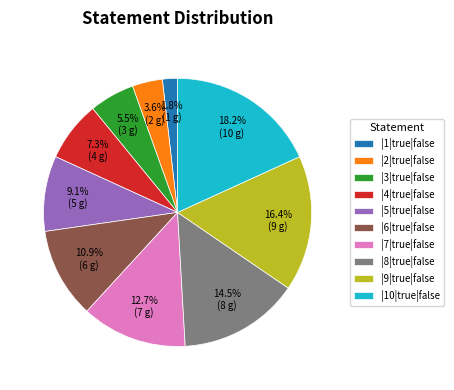

Which slice is the smallest?

|1|true|false